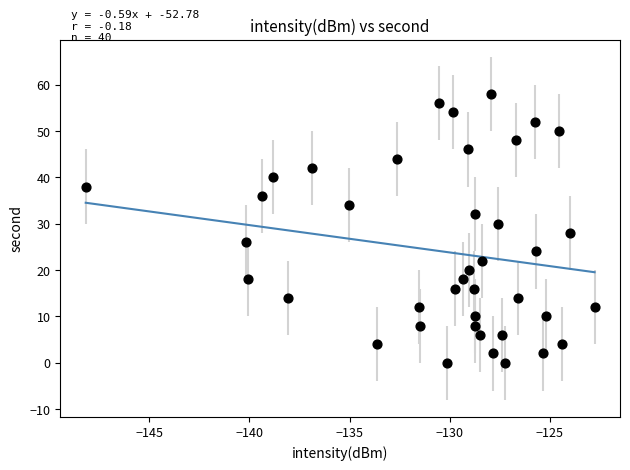

What is the range of Y values (max minus min)?

58